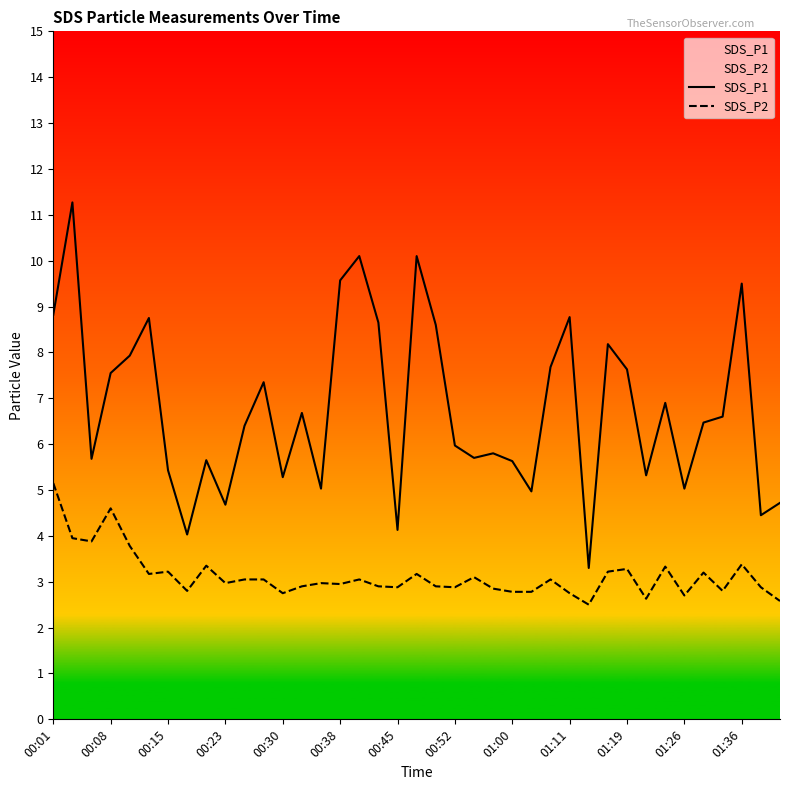

Rank the series by their maximum value, from highest to lowest.

SDS_P1, SDS_P2